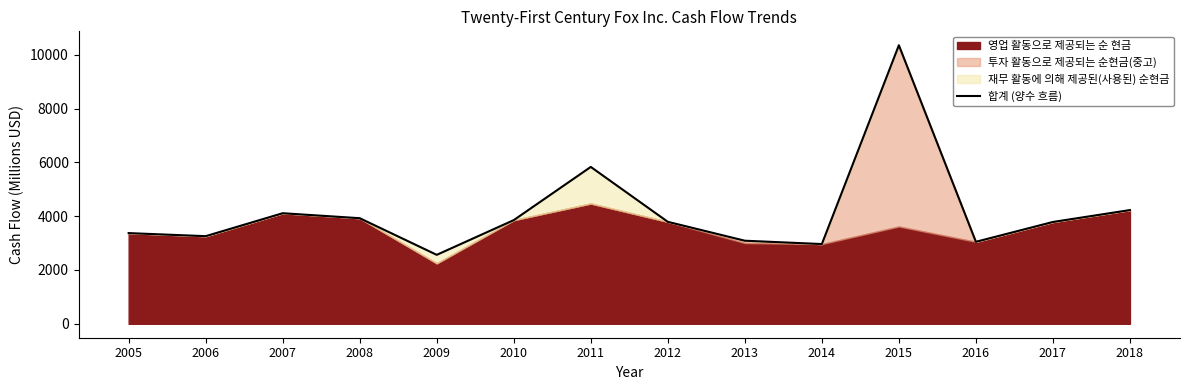

Approximately how many times larger is the value at 2014 compared to 2017?

0.8